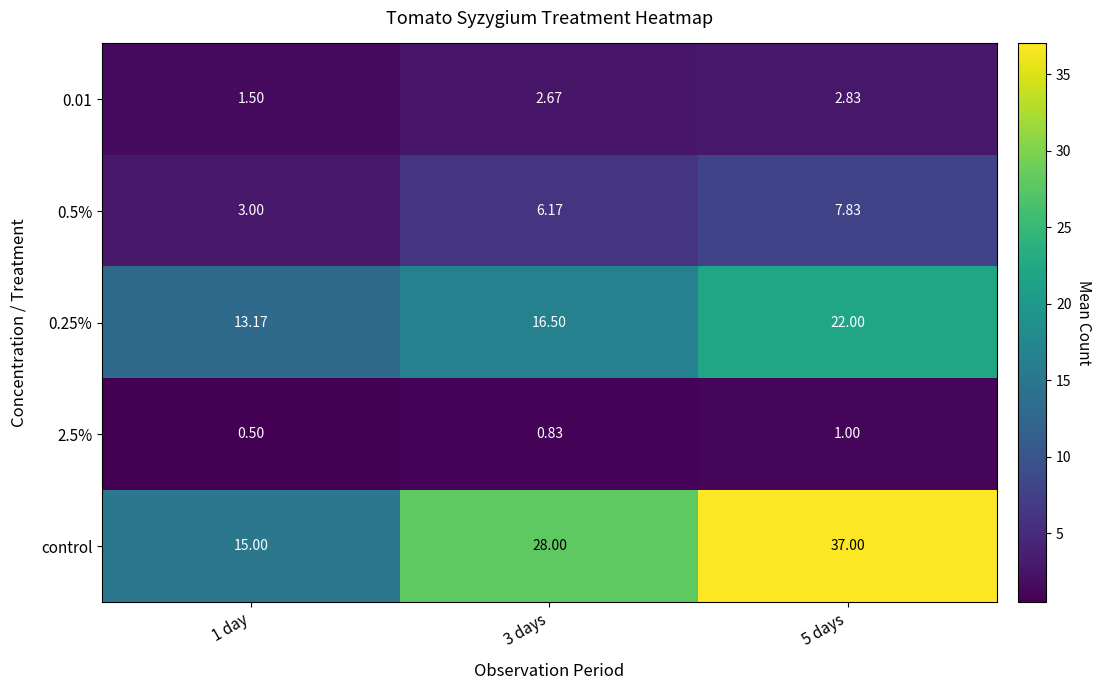

What is the difference between the highest and lowest values at 1 day?

14.5